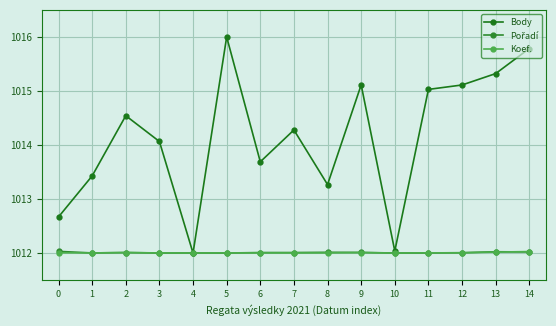

What is the minimum value for Pořadí?

1012.0